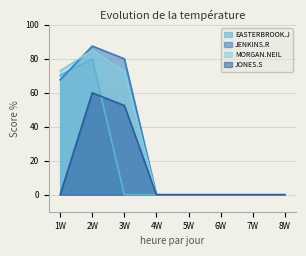

What is the difference between the highest and lowest values at 3W?

80.0